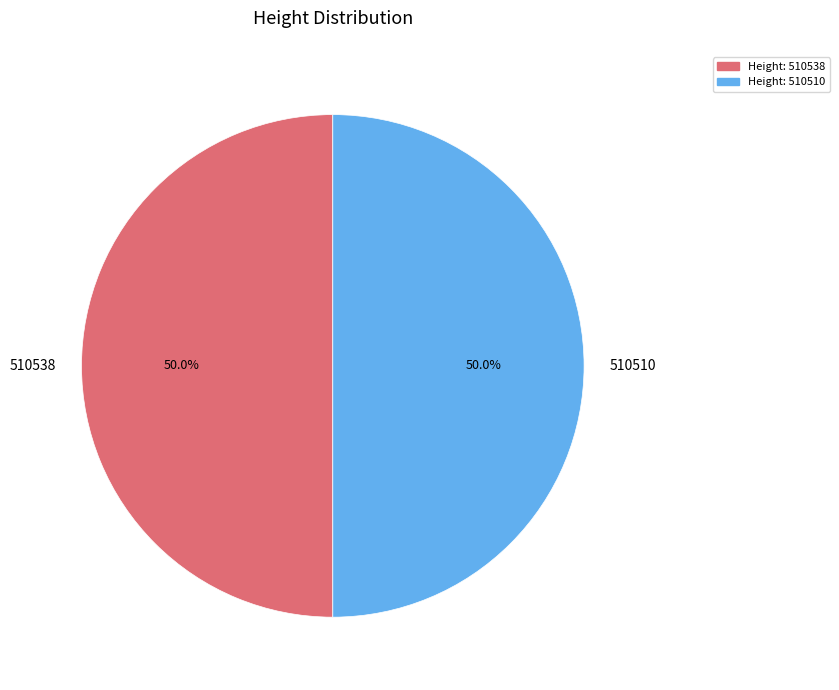

How much of the chart is everything except 510510?

50.0%